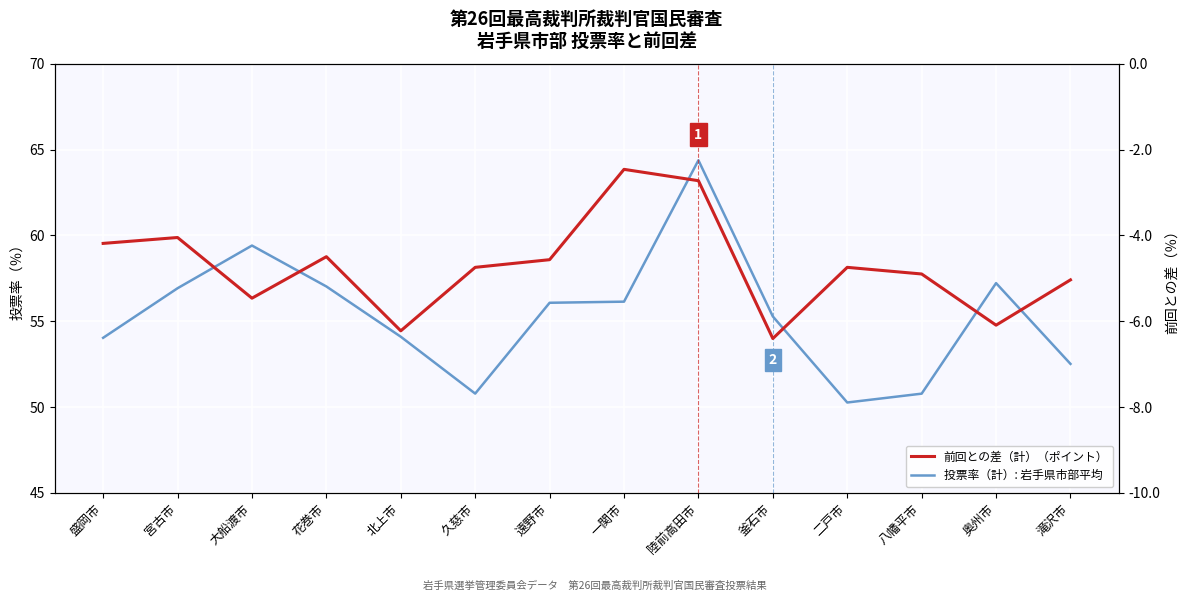

Reading right to left, what are all the values shown in this chart?

投票率（計）: 岩手県市部平均: 52.5	57.2	50.8	50.3	55.3	64.4	56.1	56.1	50.8	54.1	57.0	59.4	56.9	54.0
前回との差（計）（ポイント）: -5.0	-6.1	-4.9	-4.7	-6.4	-2.7	-2.5	-4.6	-4.7	-6.2	-4.5	-5.5	-4.1	-4.2